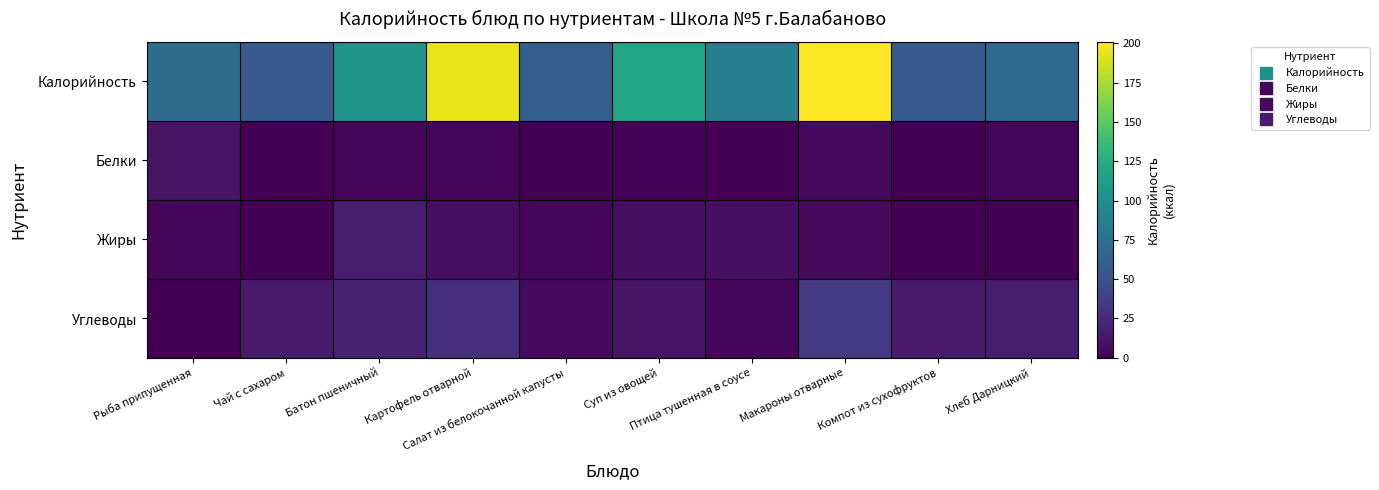

List the series in order of their peak value, highest first.

Калорийность, Углеводы, Жиры, Белки